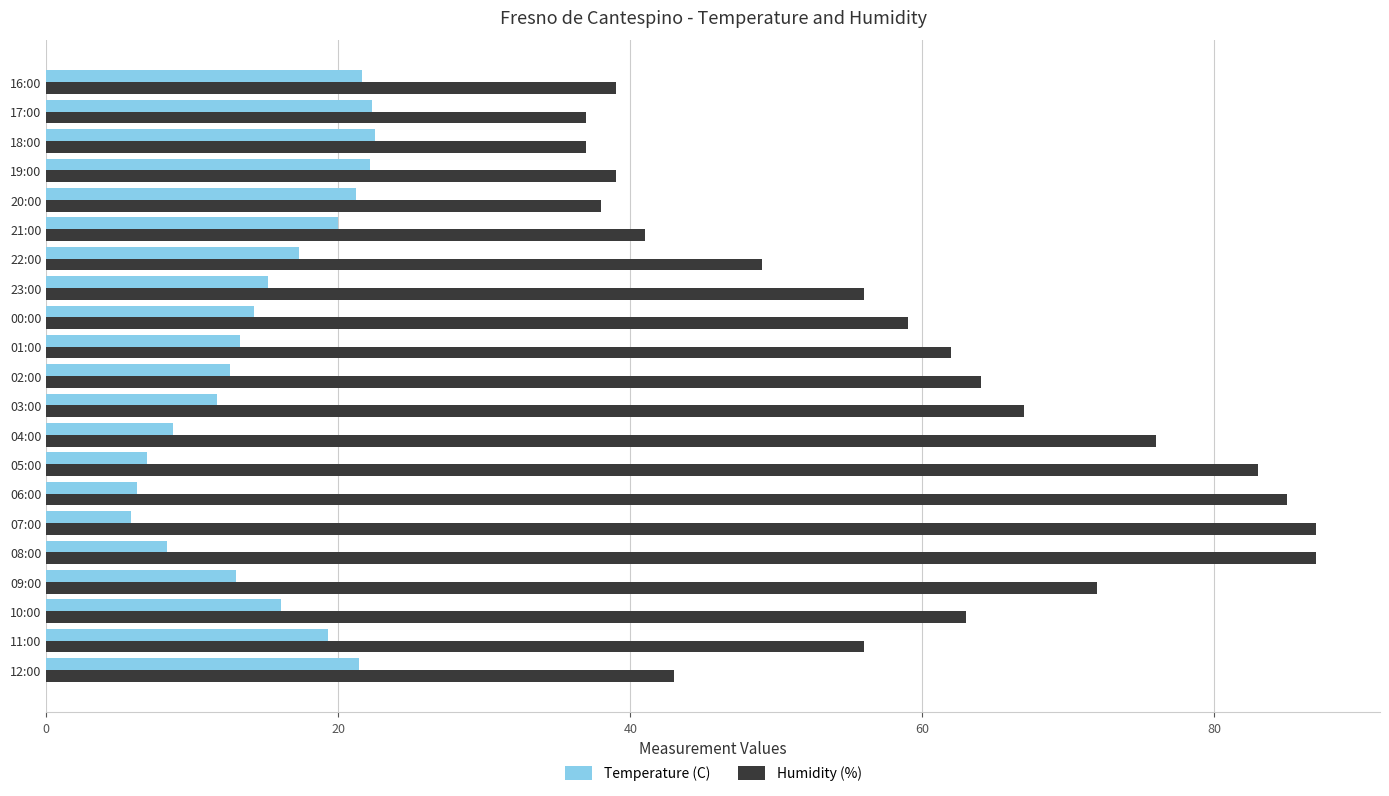

What is the sum of all Temperature (C) values?

319.8